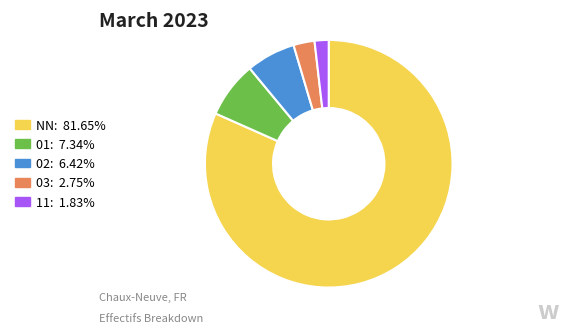

Which slice is the largest?

NN